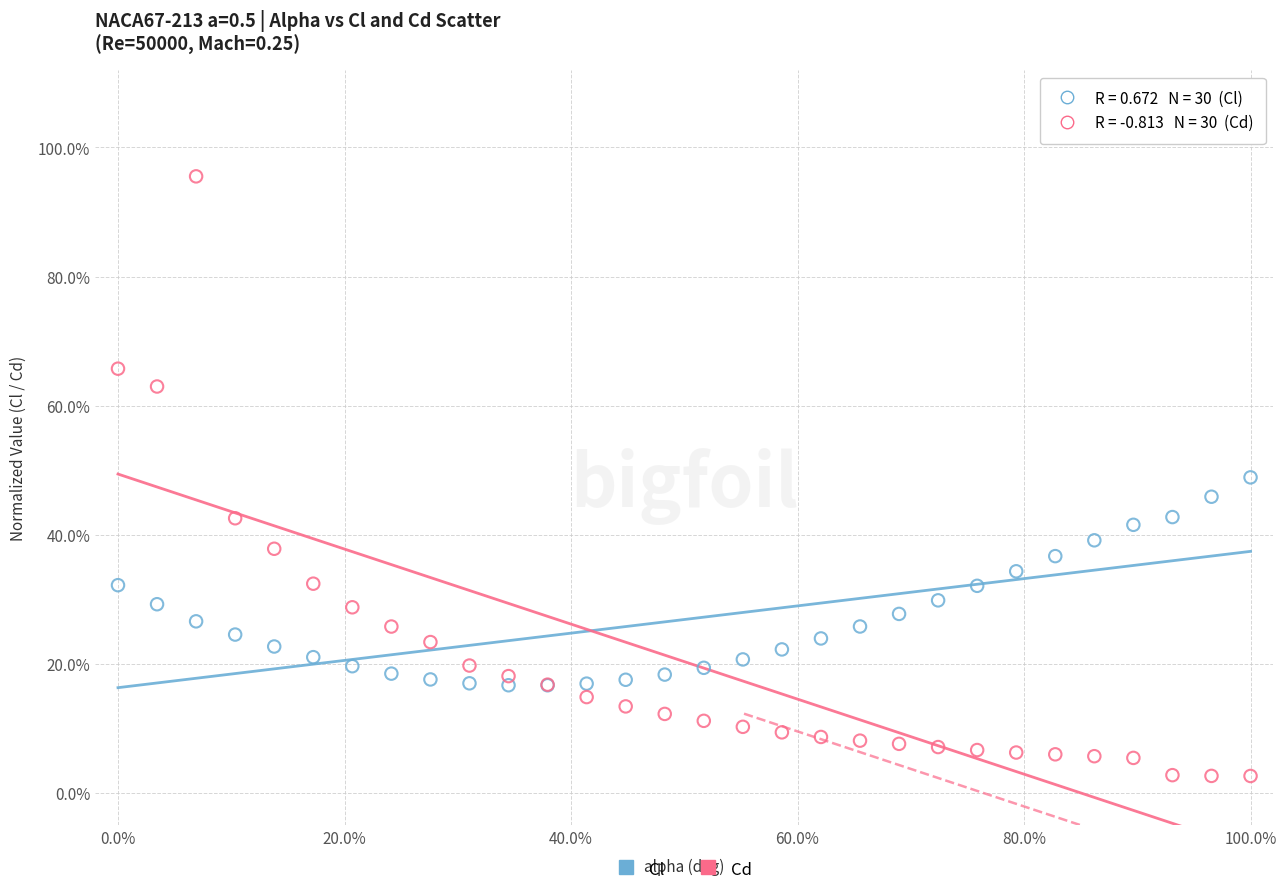

Which series has the widest spread of Y values?

Cd